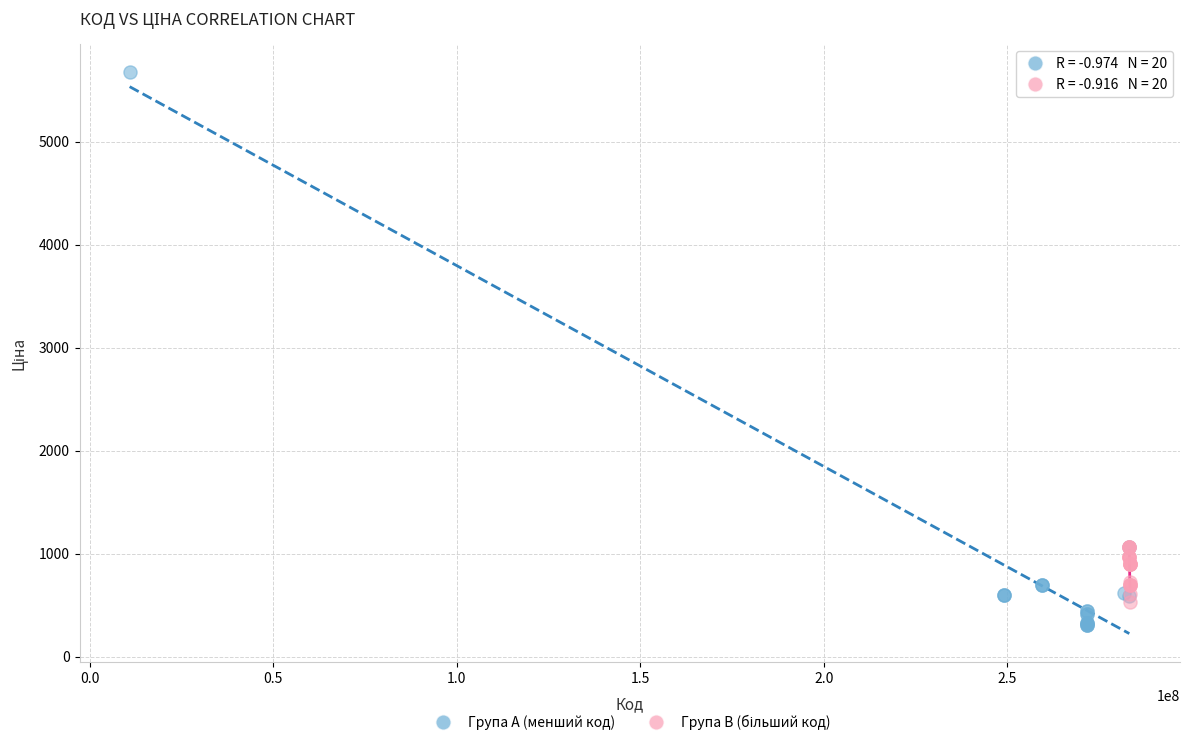

Which series reaches the minimum Y coordinate?

Група A (менший код)